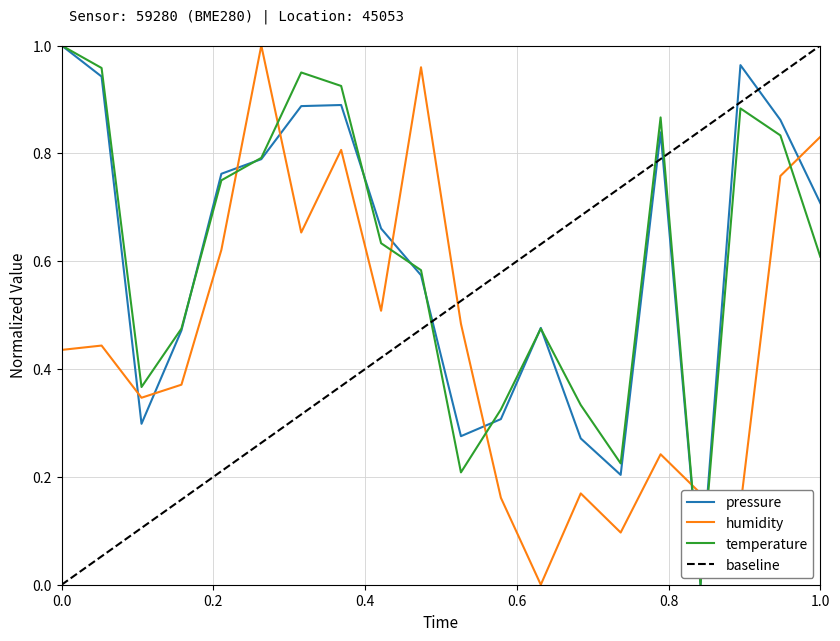

Is it true that humidity equals 0.6 at 00:05?

False